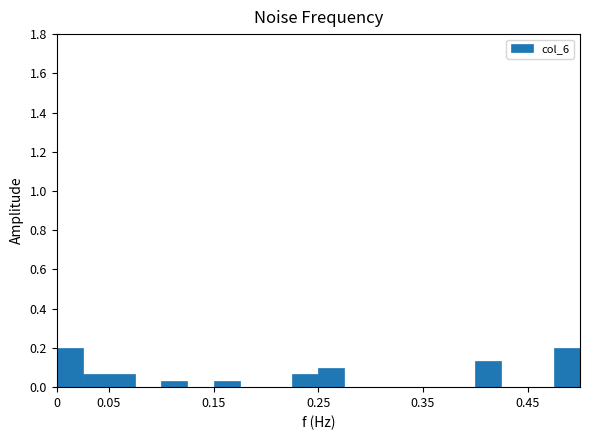

What is the height of the bar covering 0.100 to 0.125 on the x-axis? The values are not printed on the chart, so give them approximately, as read against the axis.

0.04